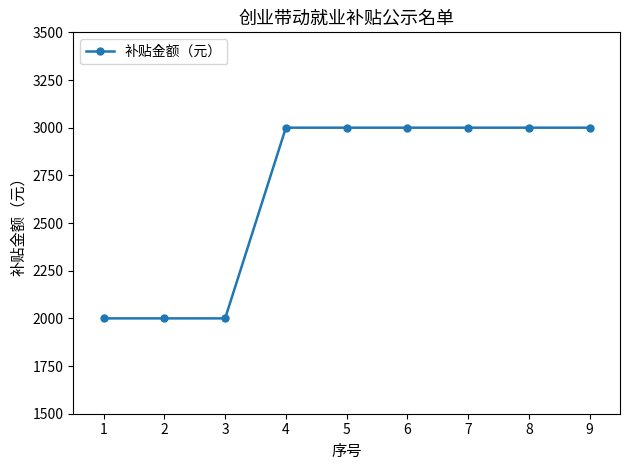

How many lines are shown in the chart?

1